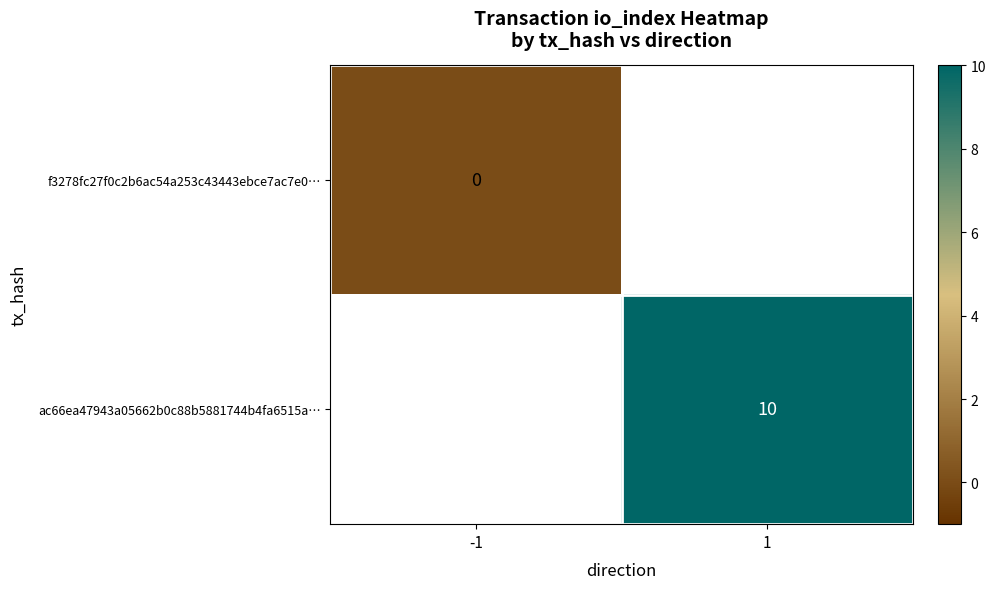

The ac66ea47943a05662b0c88b5881744b4fa6515a… series shows 10 at 1. True or false?

True